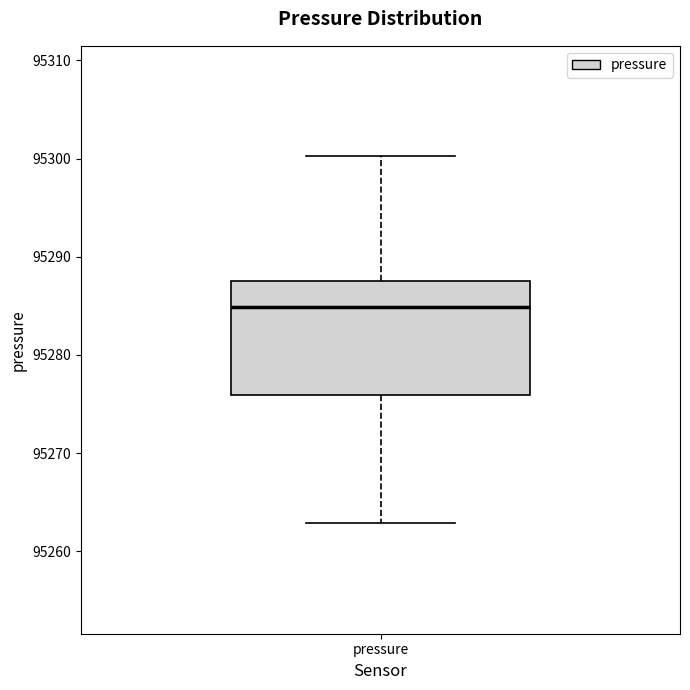

Read this box plot against the y-axis: the position of the median line, the range covered by the box, and the ends of both whiskers. The values are not printed on the chart, so give them approximately, as read against the axis.

median 95285, box 95276 to 95288, whiskers 95263 to 95300